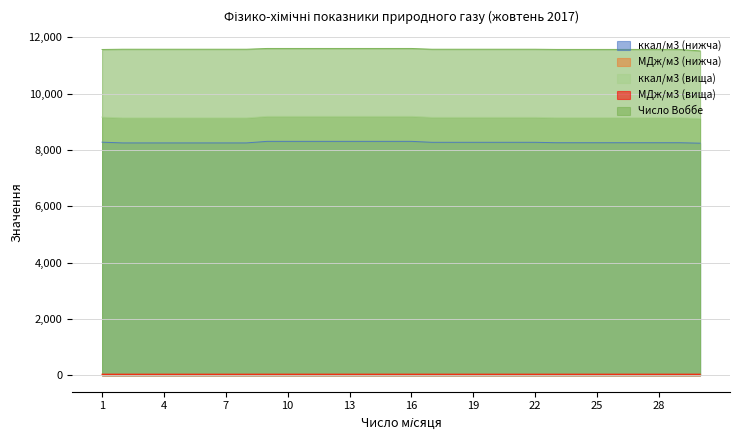

What are all the series names shown in the legend?

ккал/м3 (нижча), МДж/м3 (нижча), ккал/м3 (вища), МДж/м3 (вища), Число Воббе